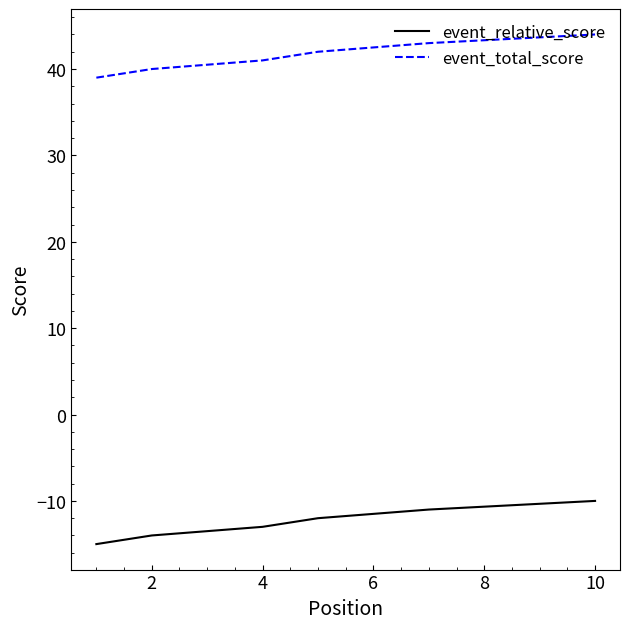

What is the spread (max minus min) of values at 2?

54